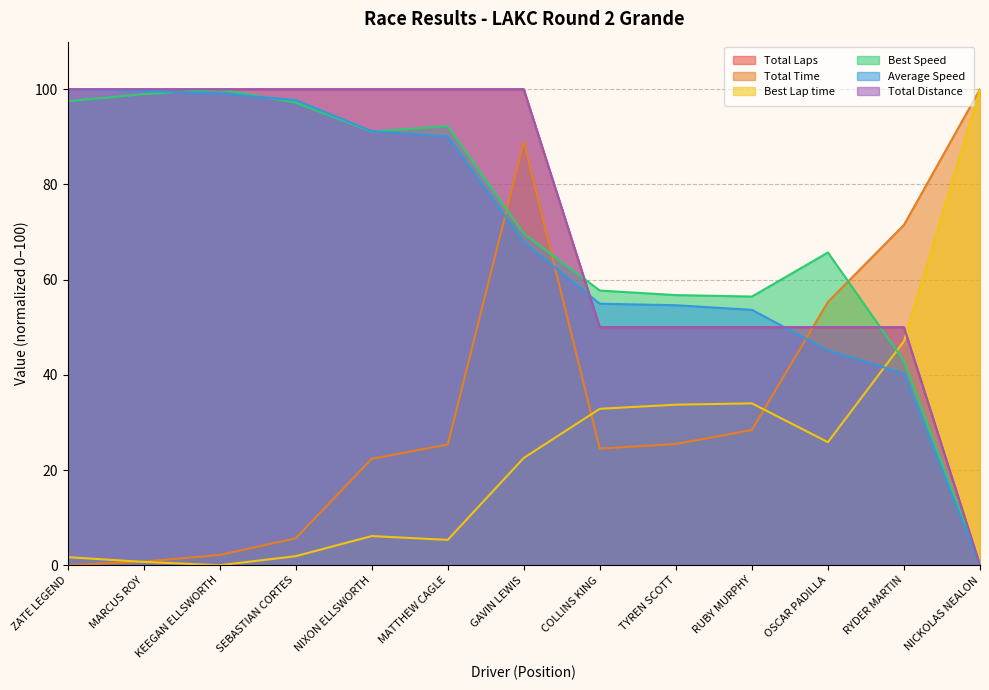

What position from the left is TYREN SCOTT?

9